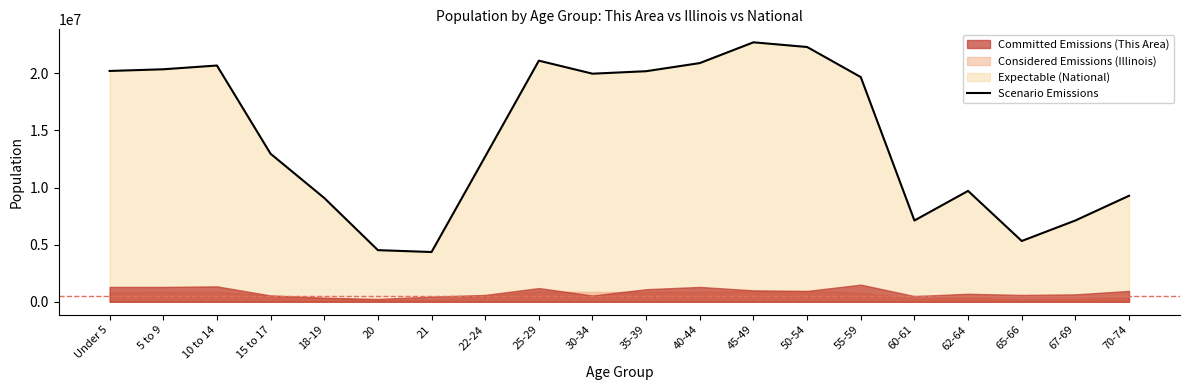

Is it true that the value at 22-24 is 3389581?

False